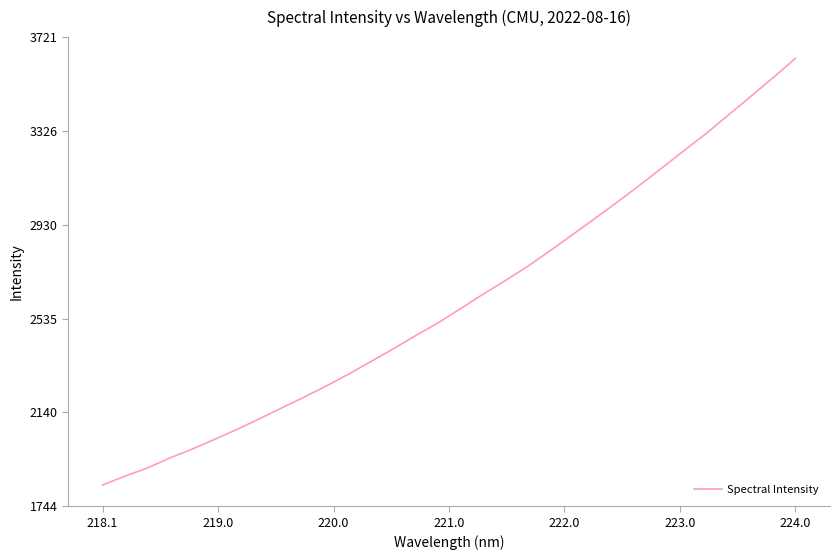

Reading right to left, list all the values displayed in this chart.

3631.6	3550.2	3471.3	3393.4	3315.1	3242.4	3168.8	3095.8	3024.7	2955.9	2887.8	2820.5	2755.1	2695.2	2637.6	2577.2	2517.5	2464.2	2408.5	2354.8	2301.7	2251.6	2204.5	2158.8	2113.1	2068.6	2026.7	1985.7	1948.3	1906.1	1871.8	1834.8